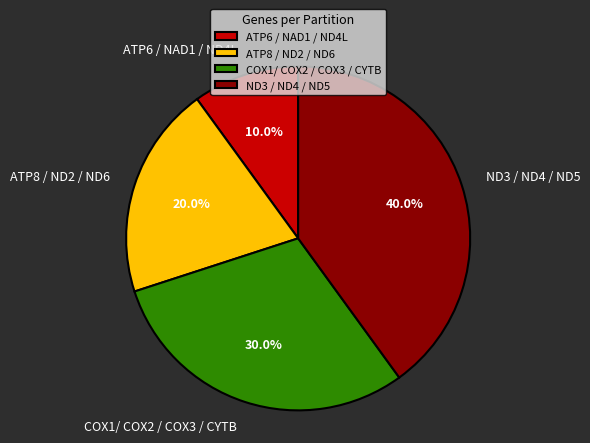

What is the largest slice in the pie chart?

ND3 / ND4 / ND5